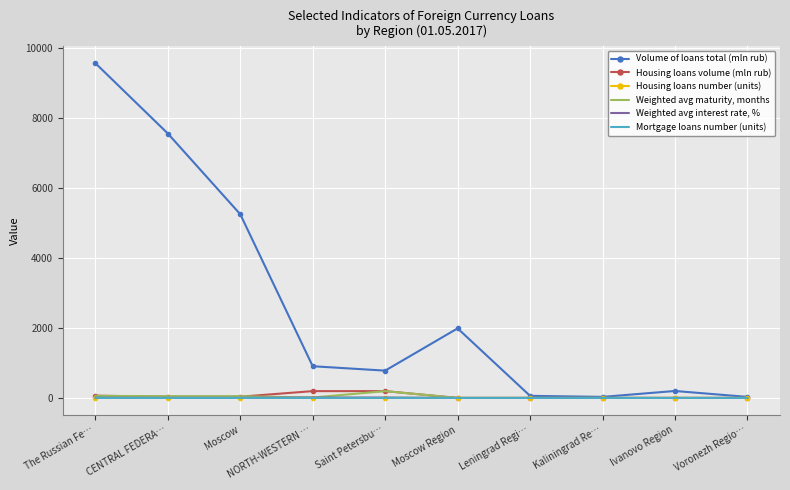

How many values in the Housing loans number (units) series are below 1?

5